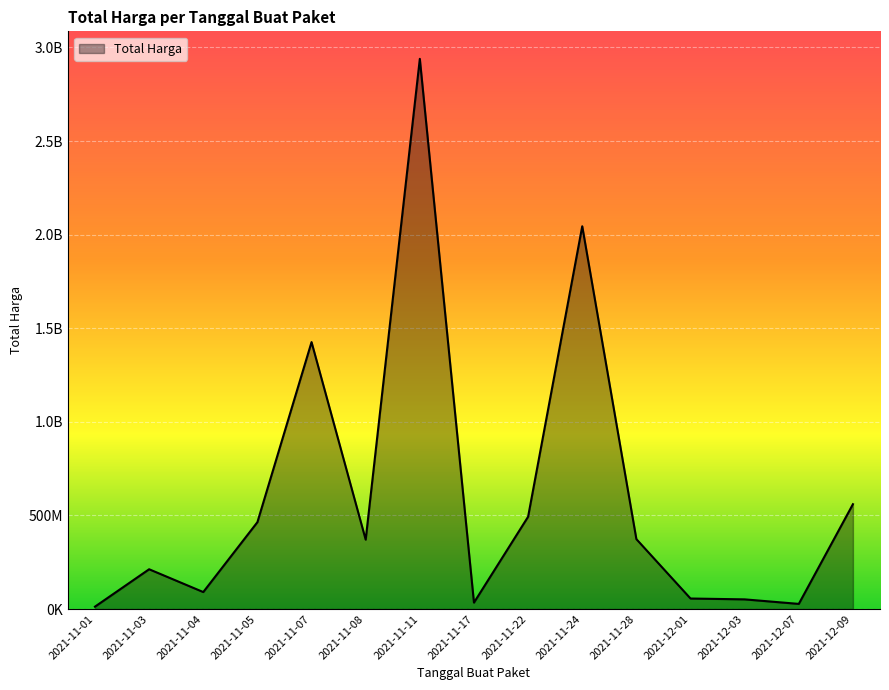

Rank the categories by value from lowest to highest.

2021-11-01, 2021-12-07, 2021-11-17, 2021-12-03, 2021-12-01, 2021-11-04, 2021-11-03, 2021-11-08, 2021-11-28, 2021-11-05, 2021-11-22, 2021-12-09, 2021-11-07, 2021-11-24, 2021-11-11